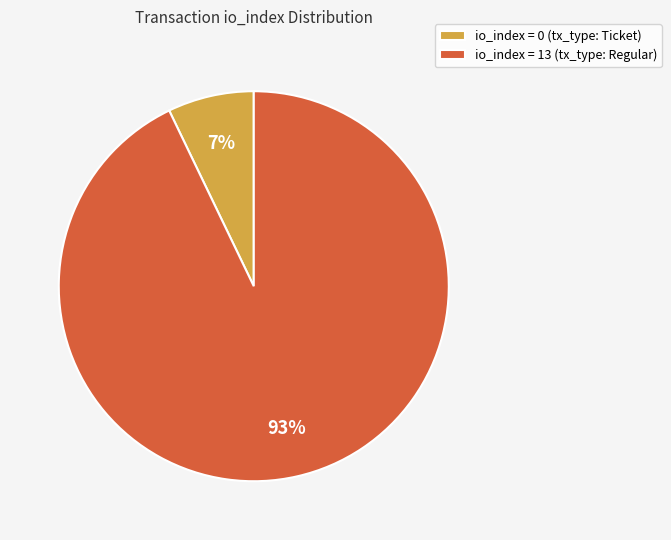

Between io_index = 13 (tx_type: Regular) and io_index = 0 (tx_type: Ticket), which is larger?

io_index = 13 (tx_type: Regular)